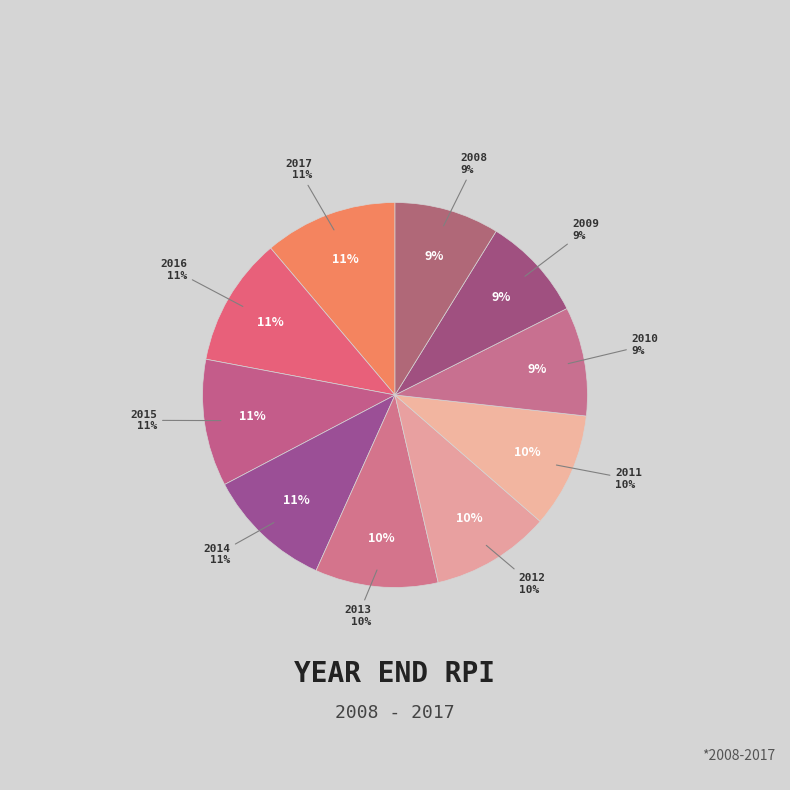

Rank the categories by value from lowest to highest.

2009, 2008, 2010, 2011, 2012, 2013, 2014, 2015, 2016, 2017